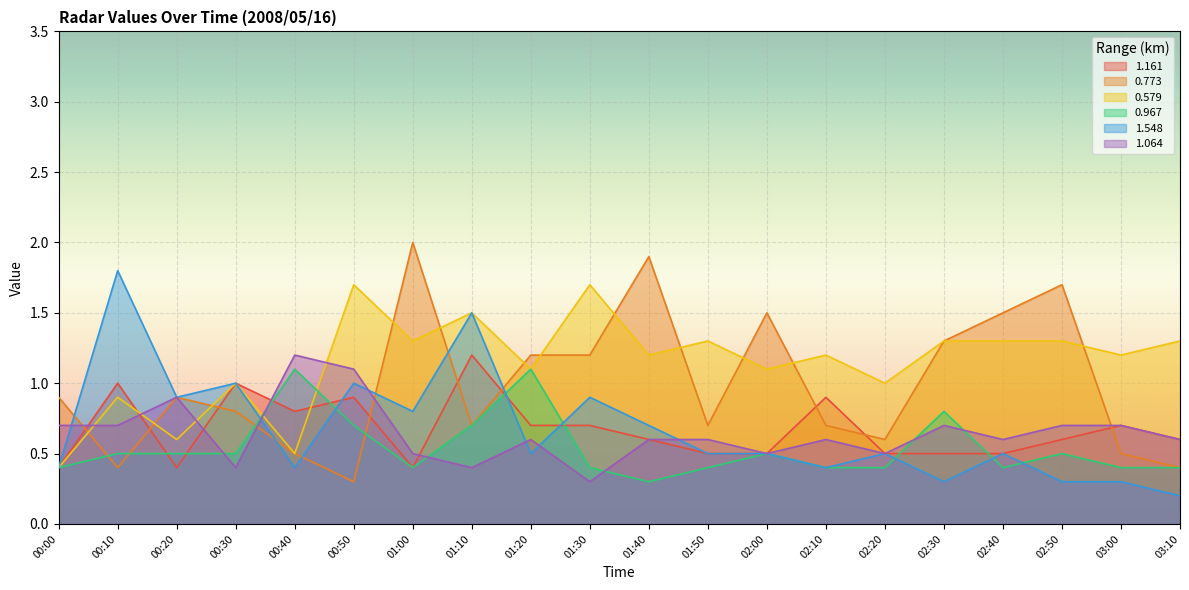

Reading left to right, list all the values displayed in this chart.

1.161: 00:00=0.4	00:10=1.0	00:20=0.4	00:30=1.0	00:40=0.8	00:50=0.9	01:00=0.4	01:10=1.2	01:20=0.7	01:30=0.7	01:40=0.6	01:50=0.5	02:00=0.5	02:10=0.9	02:20=0.5	02:30=0.5	02:40=0.5	02:50=0.6	03:00=0.7	03:10=0.6
0.773: 00:00=0.9	00:10=0.4	00:20=0.9	00:30=0.8	00:40=0.5	00:50=0.3	01:00=2.0	01:10=0.7	01:20=1.2	01:30=1.2	01:40=1.9	01:50=0.7	02:00=1.5	02:10=0.7	02:20=0.6	02:30=1.3	02:40=1.5	02:50=1.7	03:00=0.5	03:10=0.4
0.579: 00:00=0.4	00:10=0.9	00:20=0.6	00:30=1.0	00:40=0.5	00:50=1.7	01:00=1.3	01:10=1.5	01:20=1.1	01:30=1.7	01:40=1.2	01:50=1.3	02:00=1.1	02:10=1.2	02:20=1.0	02:30=1.3	02:40=1.3	02:50=1.3	03:00=1.2	03:10=1.3
0.967: 00:00=0.4	00:10=0.5	00:20=0.5	00:30=0.5	00:40=1.1	00:50=0.7	01:00=0.4	01:10=0.7	01:20=1.1	01:30=0.4	01:40=0.3	01:50=0.4	02:00=0.5	02:10=0.4	02:20=0.4	02:30=0.8	02:40=0.4	02:50=0.5	03:00=0.4	03:10=0.4
1.548: 00:00=0.4	00:10=1.8	00:20=0.9	00:30=1.0	00:40=0.4	00:50=1.0	01:00=0.8	01:10=1.5	01:20=0.5	01:30=0.9	01:40=0.7	01:50=0.5	02:00=0.5	02:10=0.4	02:20=0.5	02:30=0.3	02:40=0.5	02:50=0.3	03:00=0.3	03:10=0.2
1.064: 00:00=0.7	00:10=0.7	00:20=0.9	00:30=0.4	00:40=1.2	00:50=1.1	01:00=0.5	01:10=0.4	01:20=0.6	01:30=0.3	01:40=0.6	01:50=0.6	02:00=0.5	02:10=0.6	02:20=0.5	02:30=0.7	02:40=0.6	02:50=0.7	03:00=0.7	03:10=0.6